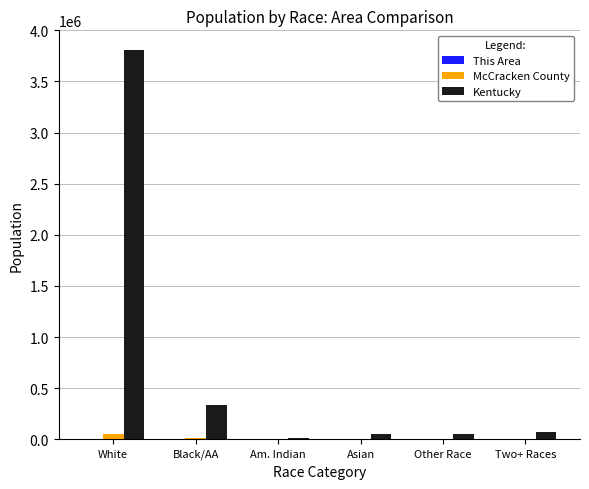

At which category is the sum across all series the highest?

White